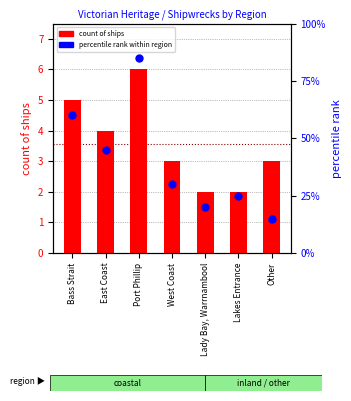

At which category is the sum across all series the highest?

Port Phillip